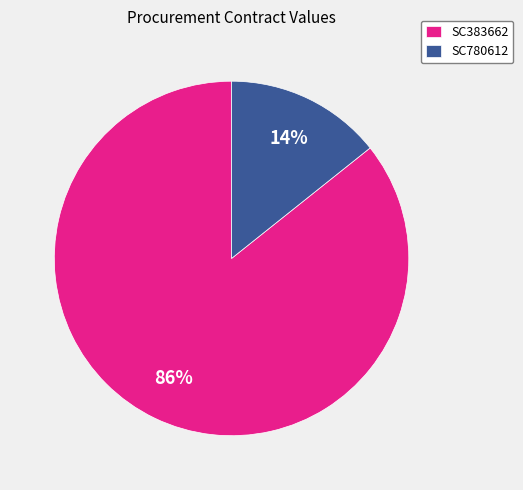

True or false: SC780612 accounts for 4% of the total.

False